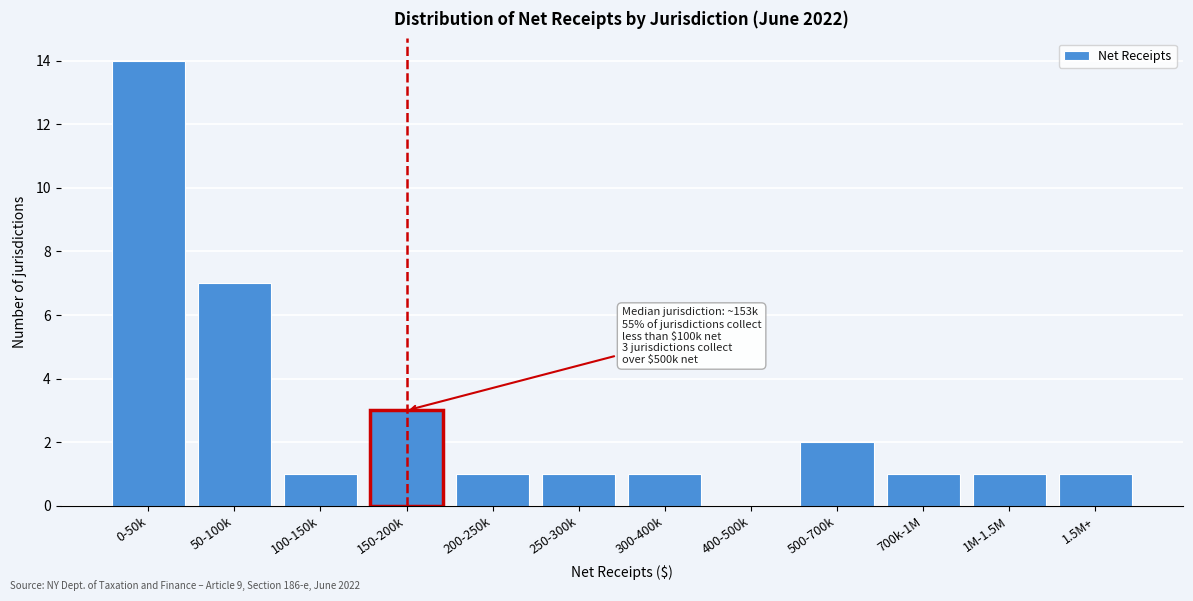

Reading left to right, extract all data points from this chart.

0-50k=14	50-100k=7	100-150k=1	150-200k=3	200-250k=1	250-300k=1	300-400k=1	400-500k=0	500-700k=2	700k-1M=1	1M-1.5M=1	1.5M+=1